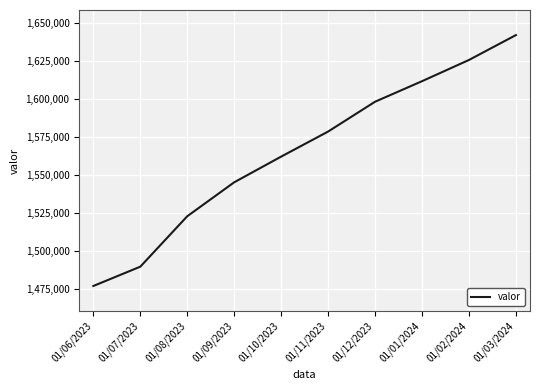

How many categories are shown in the chart?

10